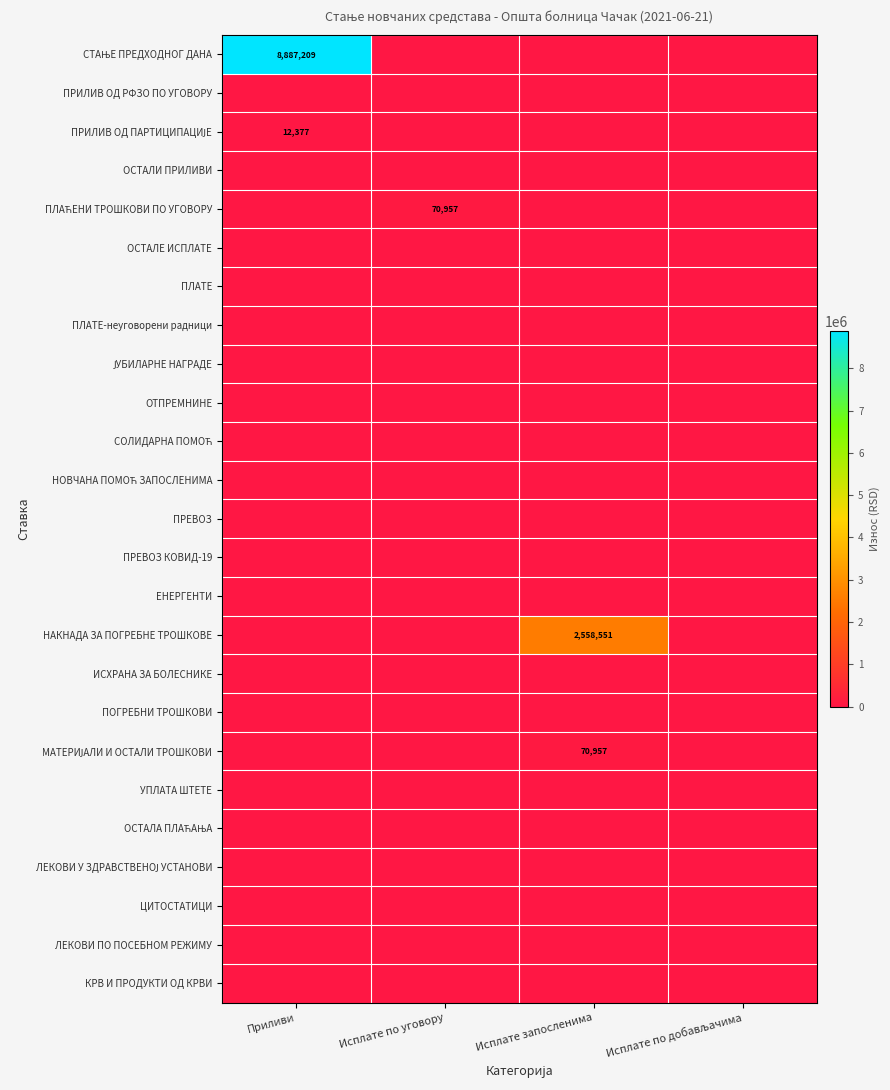

Between Приливи and Исплате запосленима, which series saw the biggest shift?

СТАЊЕ ПРЕДХОДНОГ ДАНА